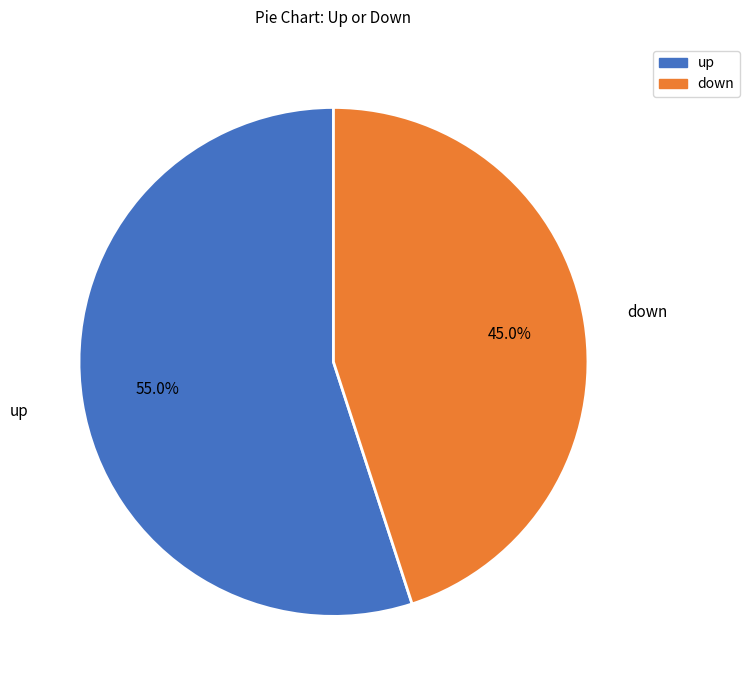

To the nearest percent, what is the combined percentage of up and down?

100%